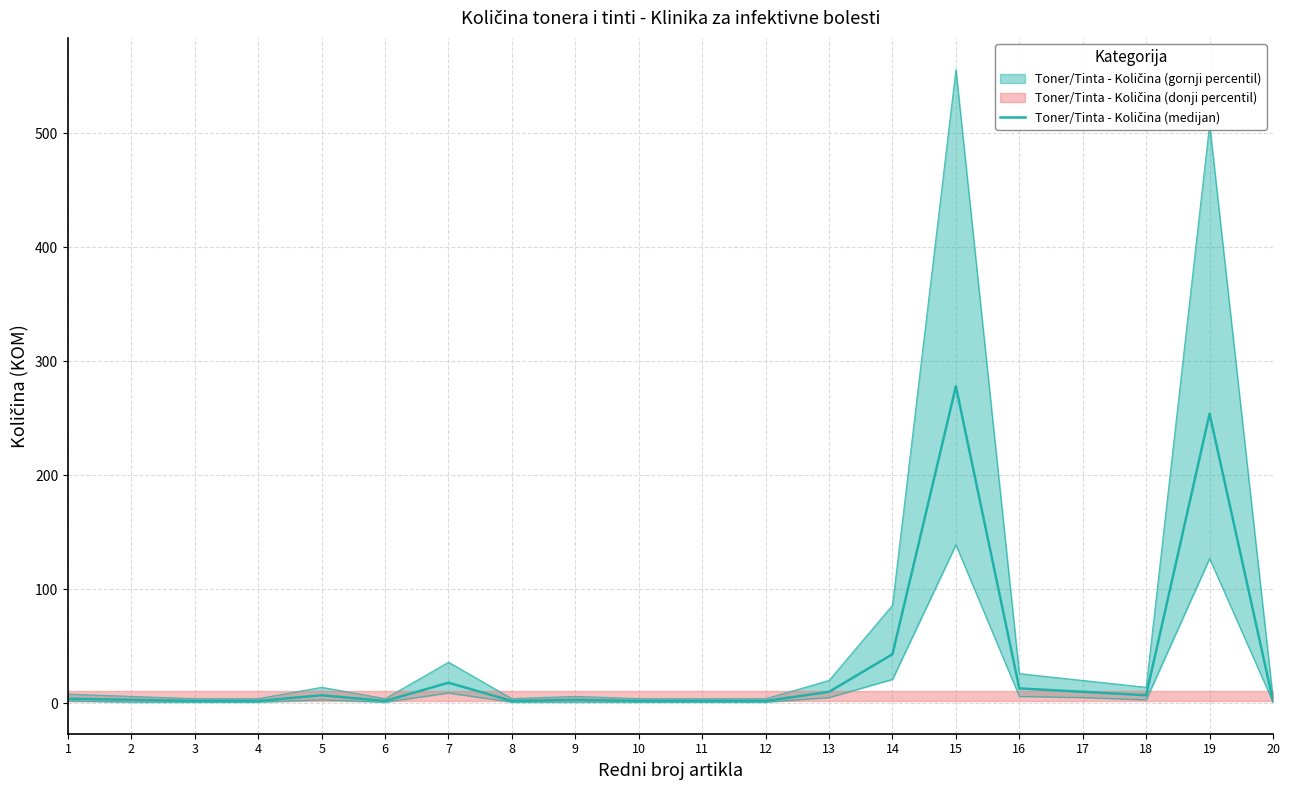

True or false: the data shows 4 at 2.

False